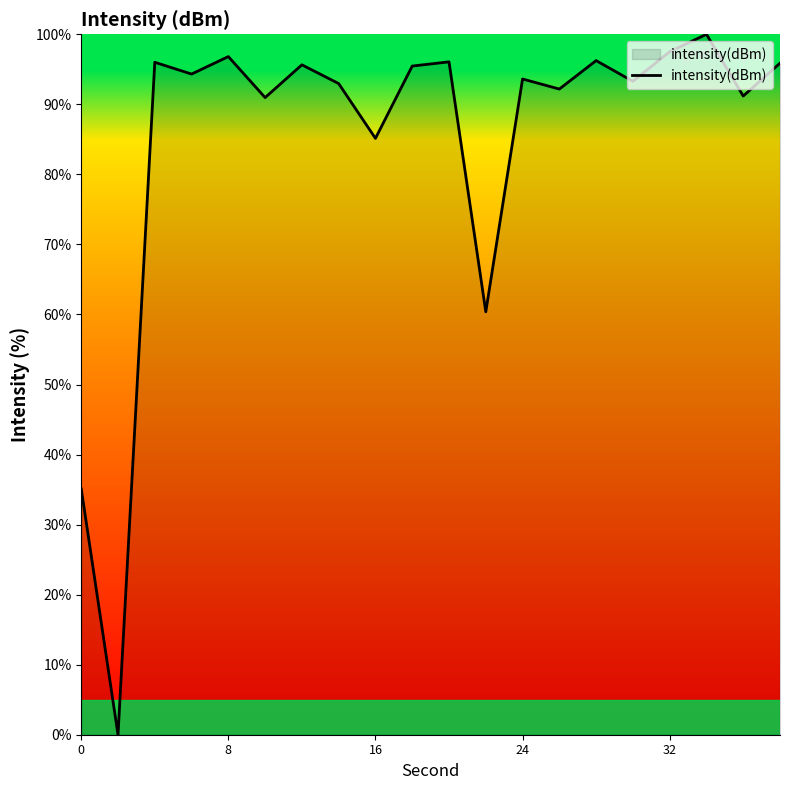

How many positive values are there?

19